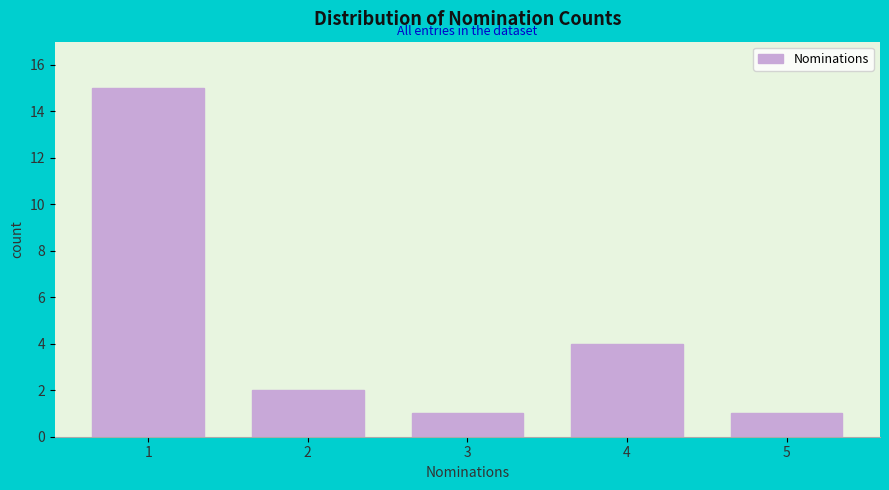

Reading left to right, transcribe all the data shown in this chart.

1=15	2=2	3=1	4=4	5=1